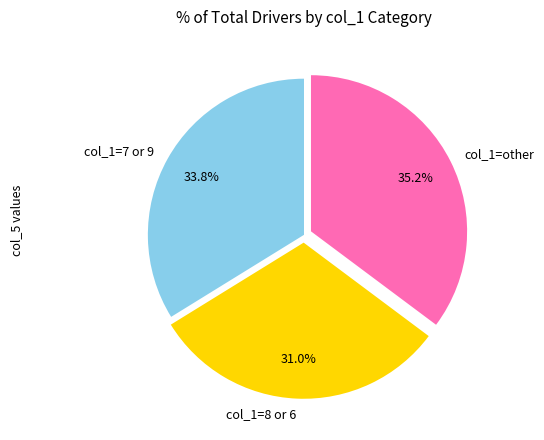

What portion of the pie excludes col_1=7 or 9?

66.2%